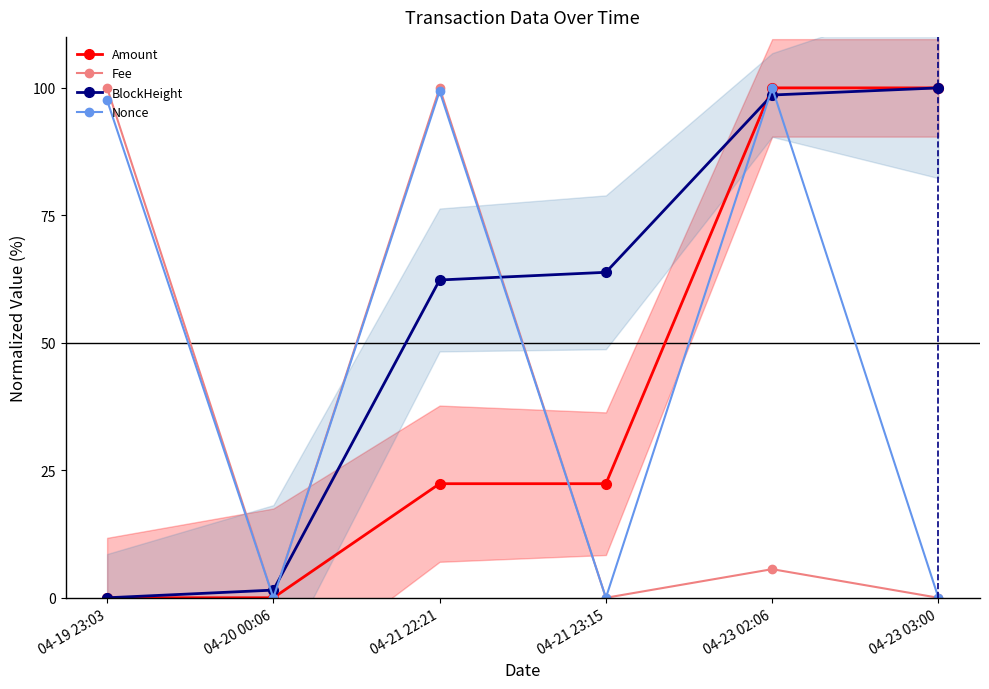

What is the value of the Amount point at the 5th from the left?

100.0